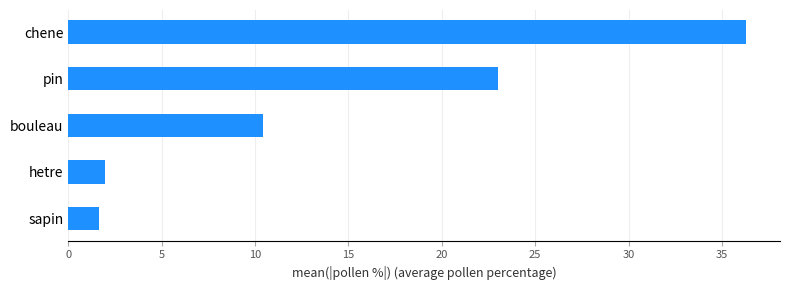

Which has a higher value, bouleau or hetre?

bouleau